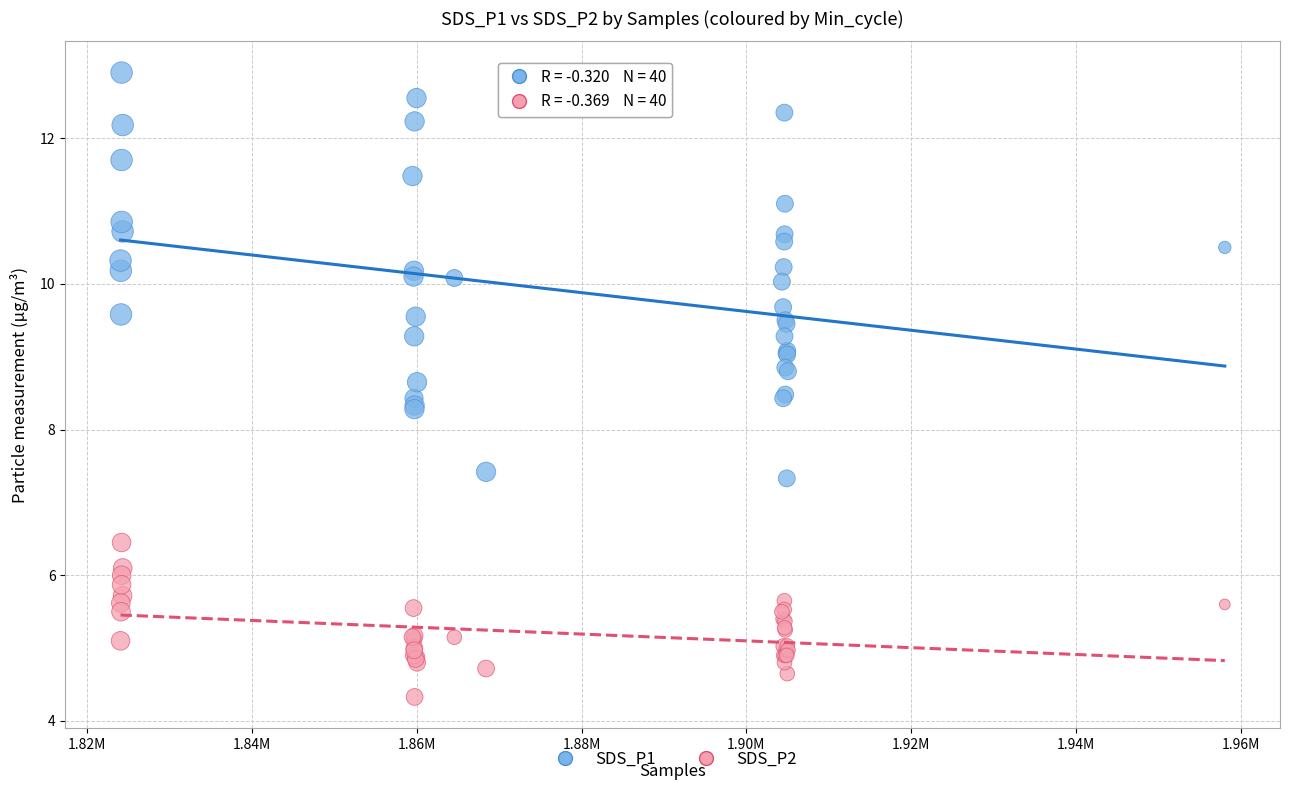

Which series reaches the maximum Y coordinate?

SDS_P1